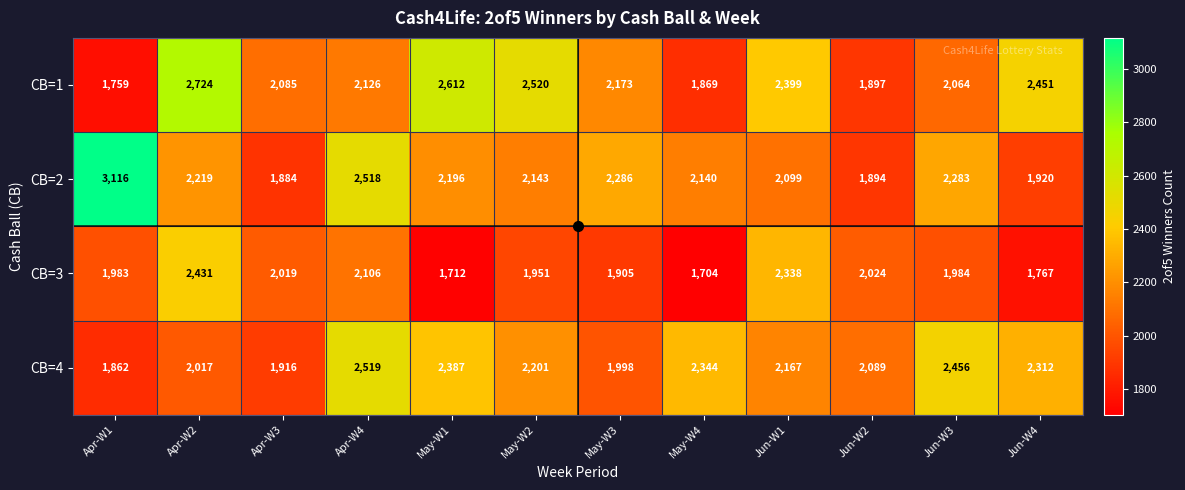

Between Apr-W2 and May-W4, which series saw the biggest shift?

CB=1